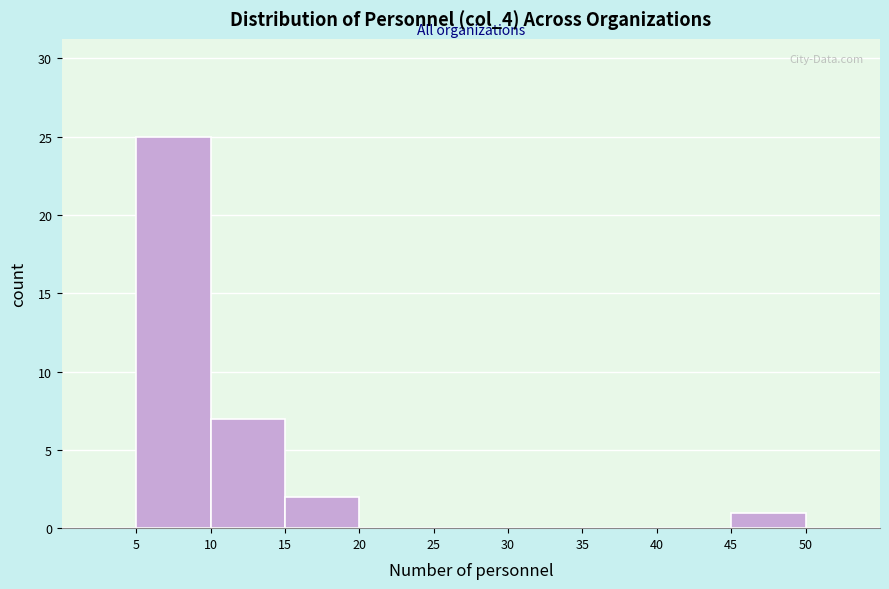

Over which range of the x-axis is the bar tallest?

5 to 10